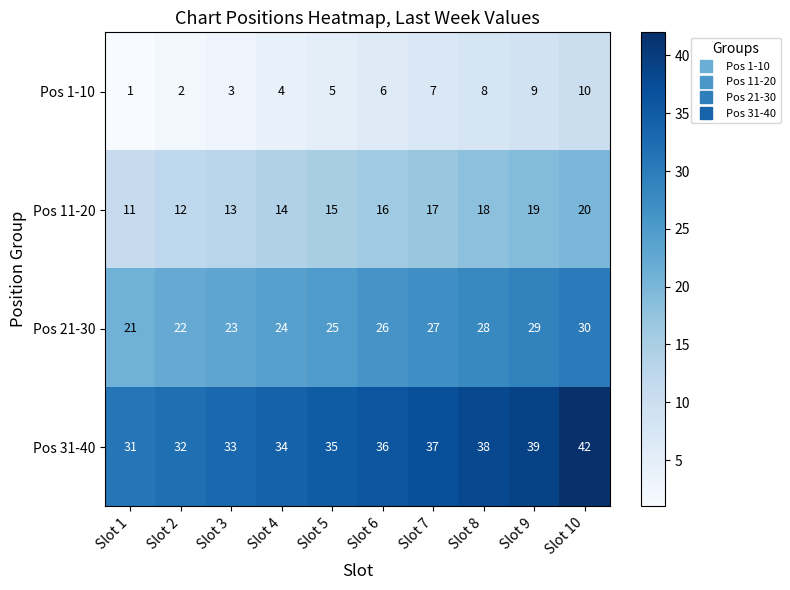

What is the smallest value displayed?

1